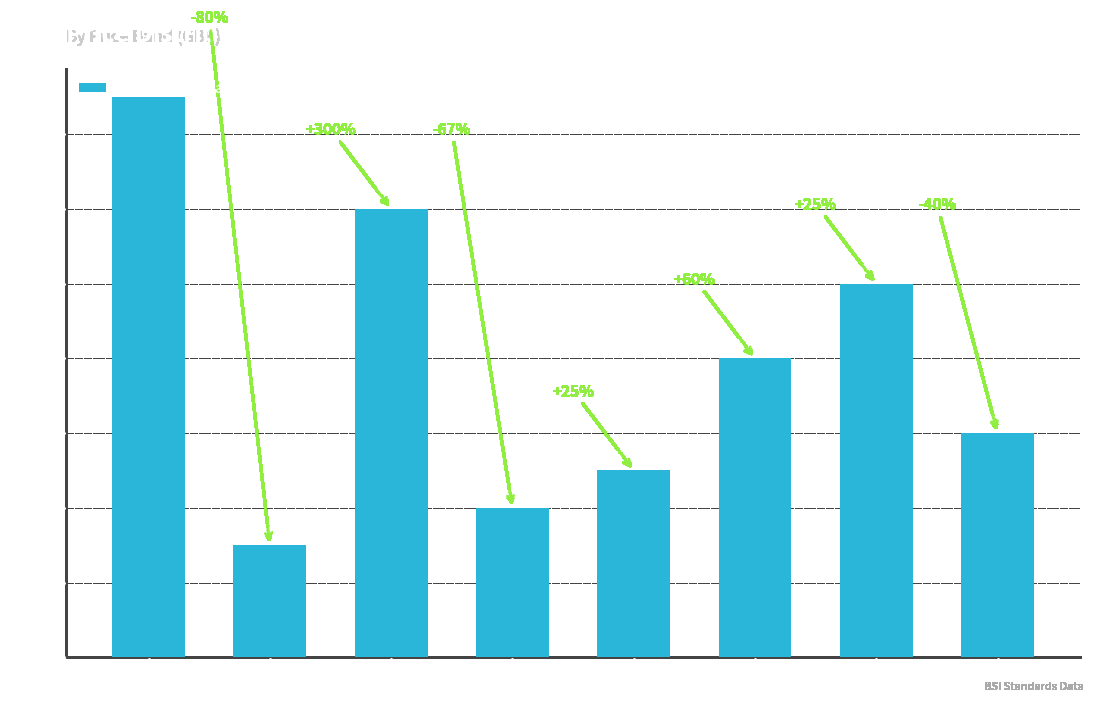

Does the chart contain any negative values?

No